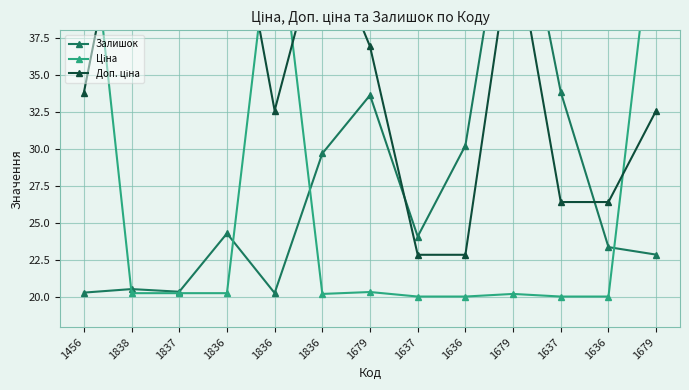

How many values in the Залишок series exceed 24?

7